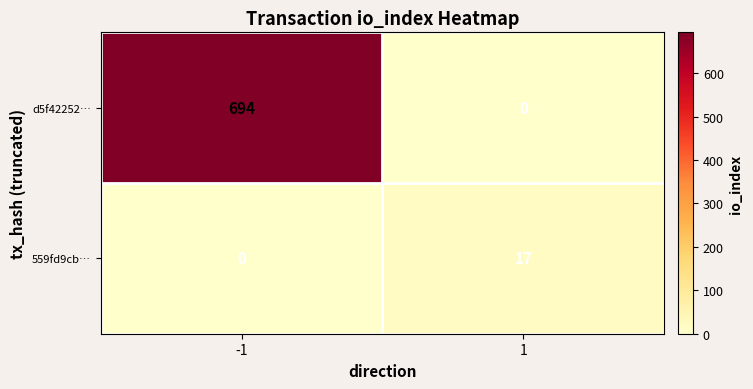

What is the difference between the highest and lowest values at -1?

694